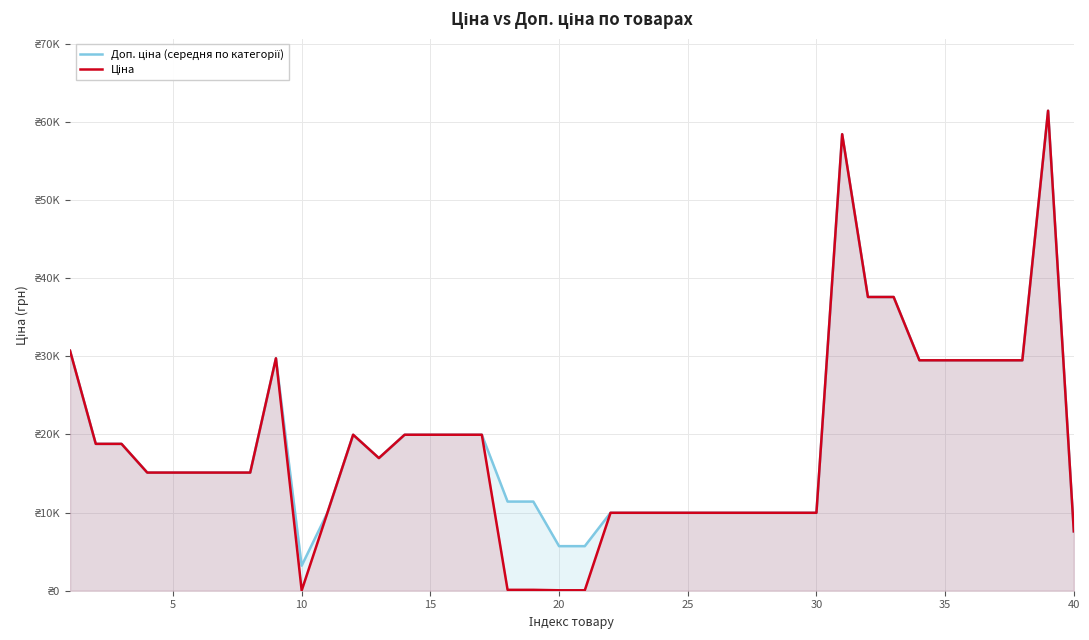

List the series in order of their overall mean, highest first.

Доп. ціна (середня по категорії), Ціна